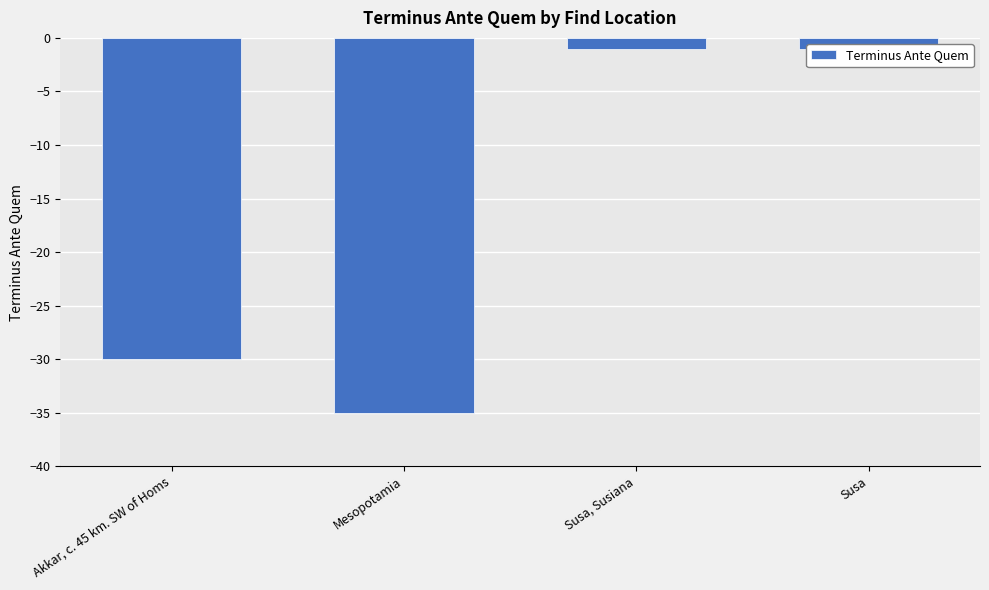

List the labels in order of value, largest first.

Susa, Susiana, Susa, Akkar, c. 45 km. SW of Homs, Mesopotamia